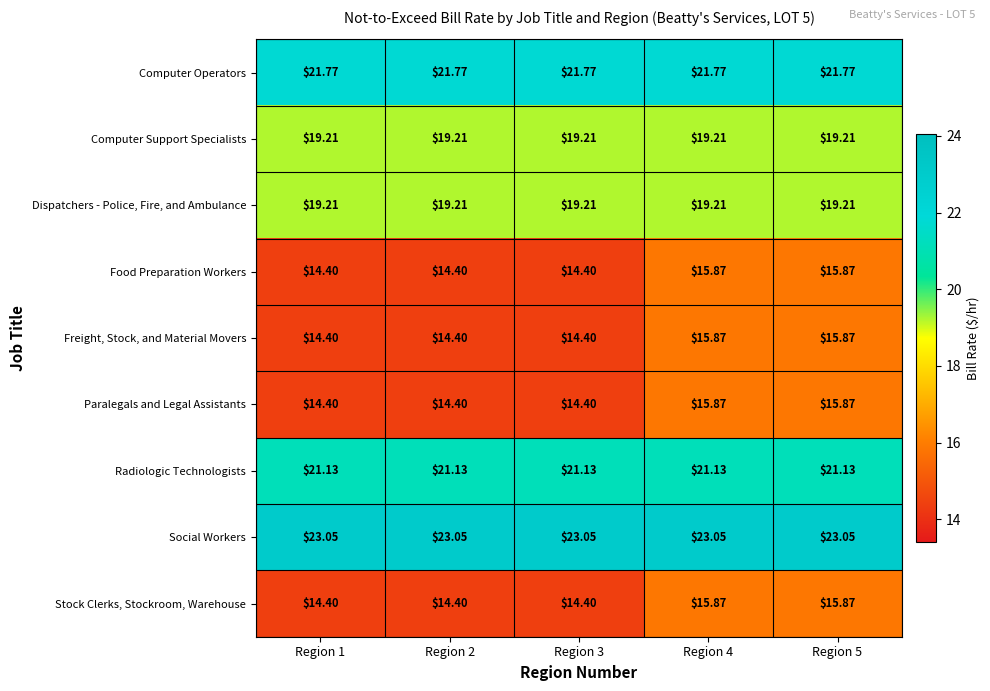

Count the number of categories in the chart.

5